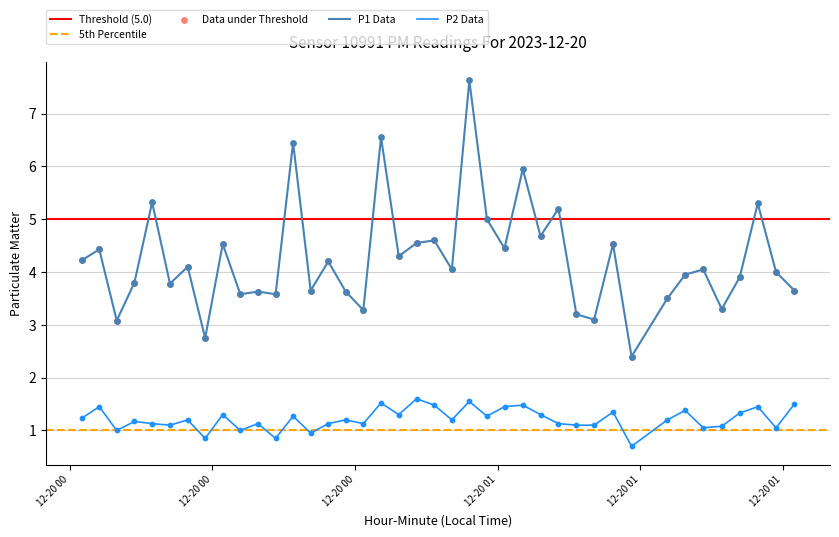

At how many categories does at least one series exceed 4?

21